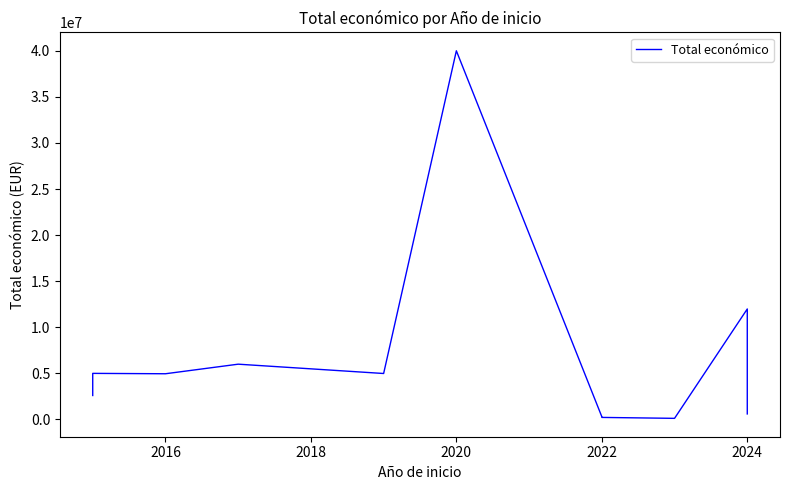

What is the maximum value shown in the chart?

40000000.0